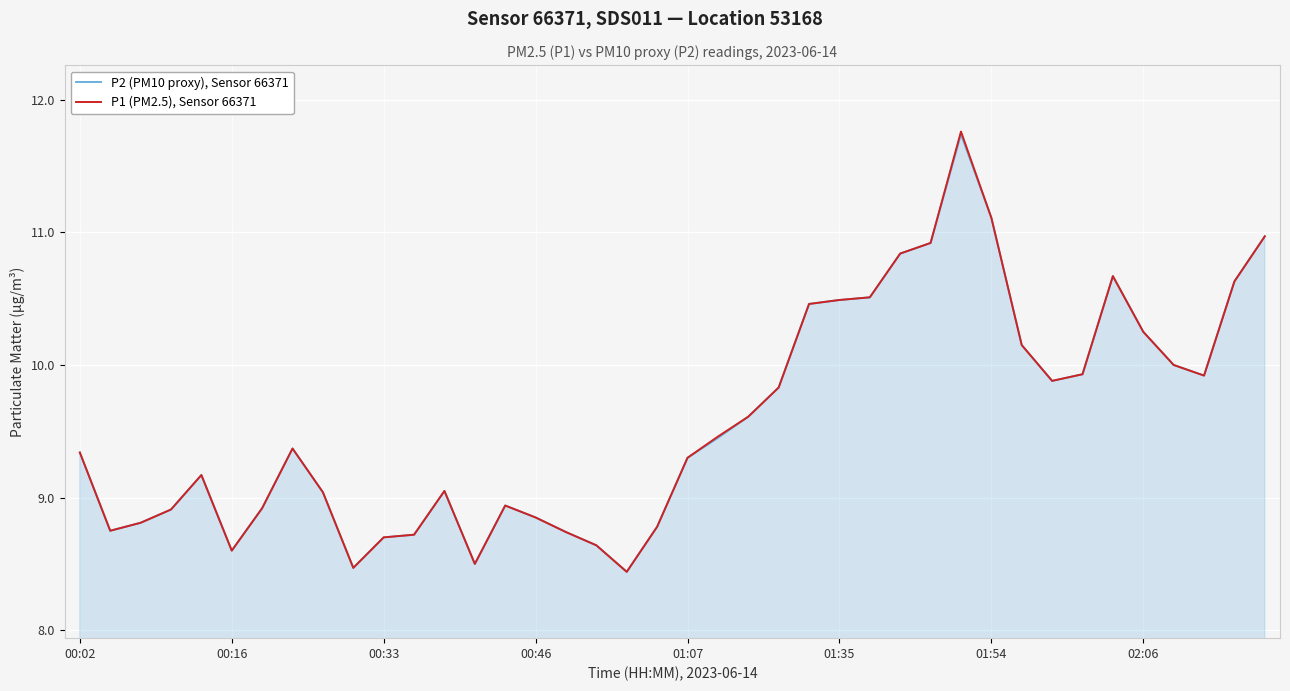

List the series in order of their overall mean, lowest first.

P2 (PM10 proxy), Sensor 66371, P1 (PM2.5), Sensor 66371